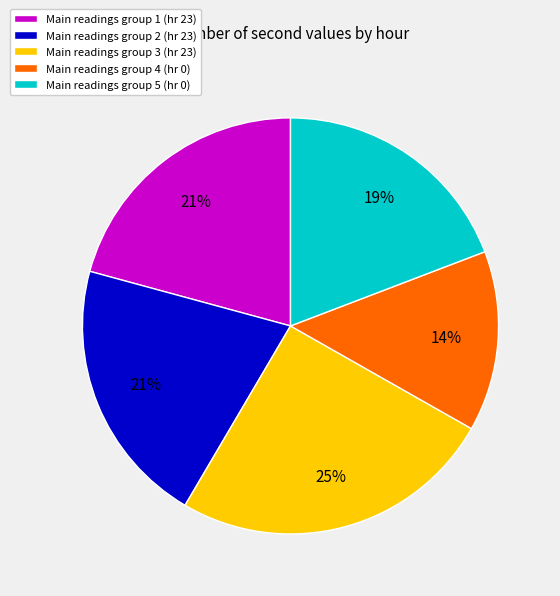

Is the sum of Main readings group 4 (hr 0) and Main readings group 1 (hr 23) greater than half?

No